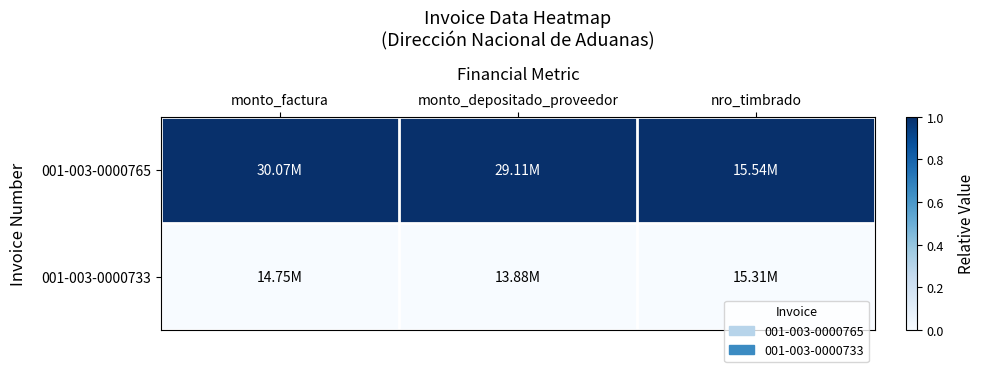

Reading left to right, extract all data points from this chart.

001-003-0000765: monto_factura=1	monto_depositado_proveedor=1	nro_timbrado=1
001-003-0000733: monto_factura=0	monto_depositado_proveedor=0	nro_timbrado=0